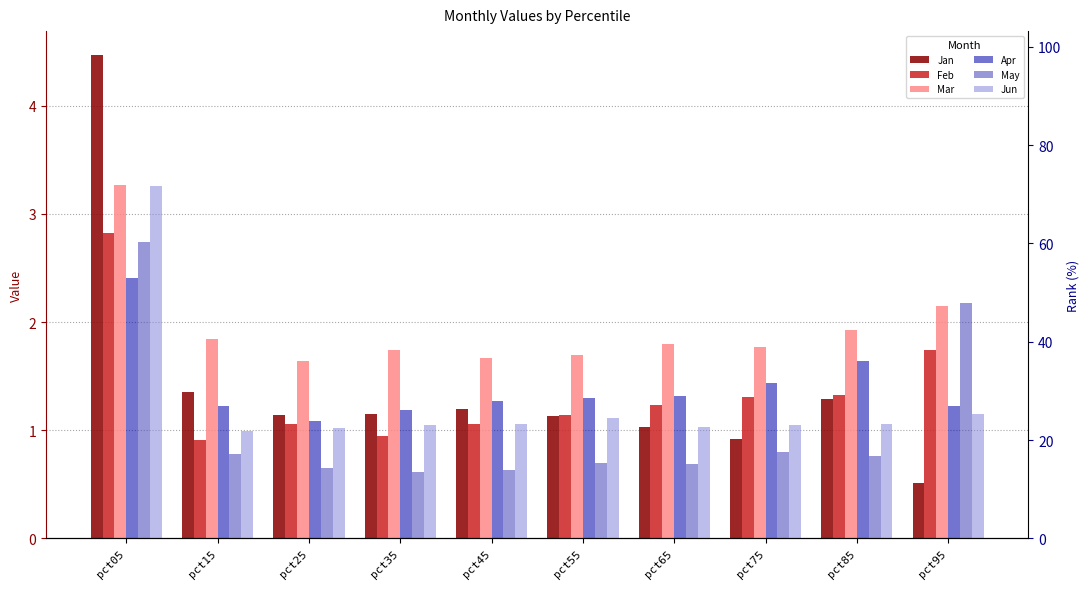

At how many categories does at least one series exceed 4?

1